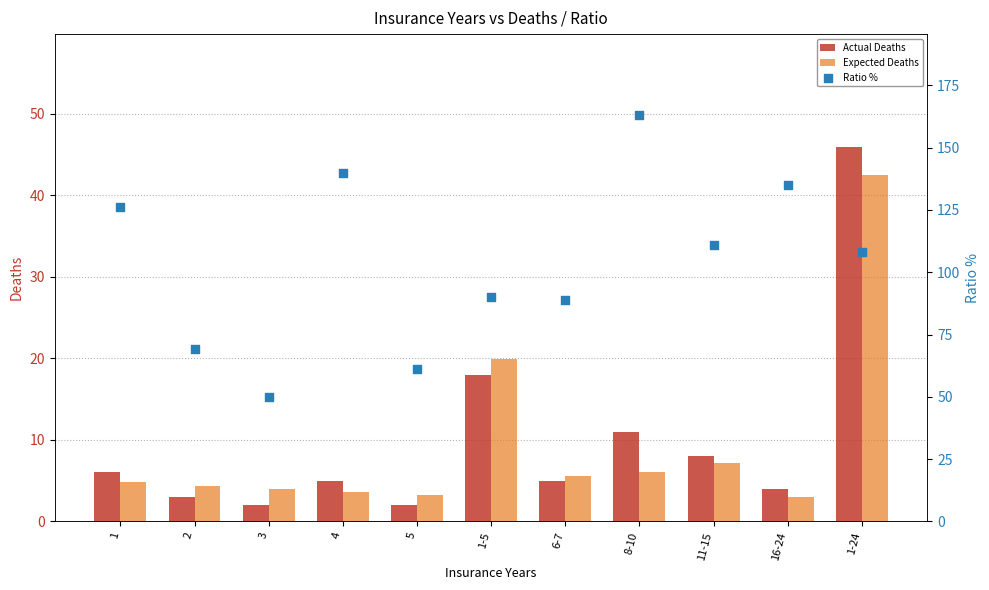

Which series contains the lowest Y value?

Actual Deaths